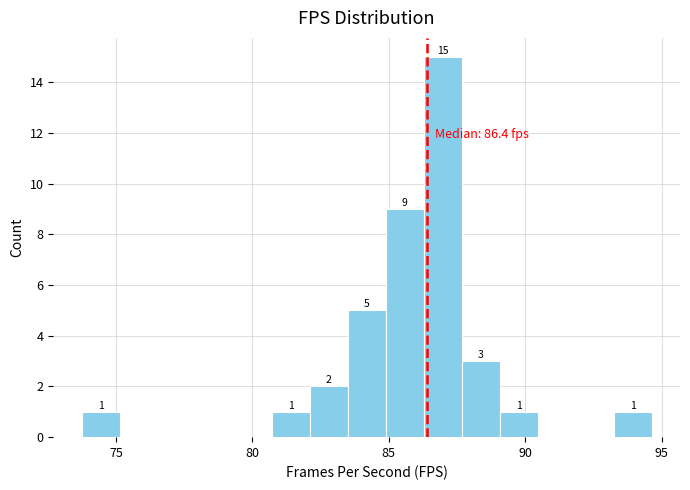

Around what value on the x-axis is the tallest bar? Give the approximate position of its centre, as read against the axis.

87.0